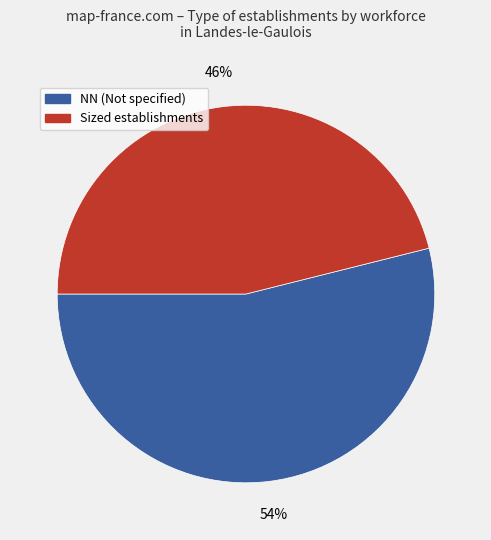

To the nearest percent, what is the difference between the largest and smallest slice percentages?

8%